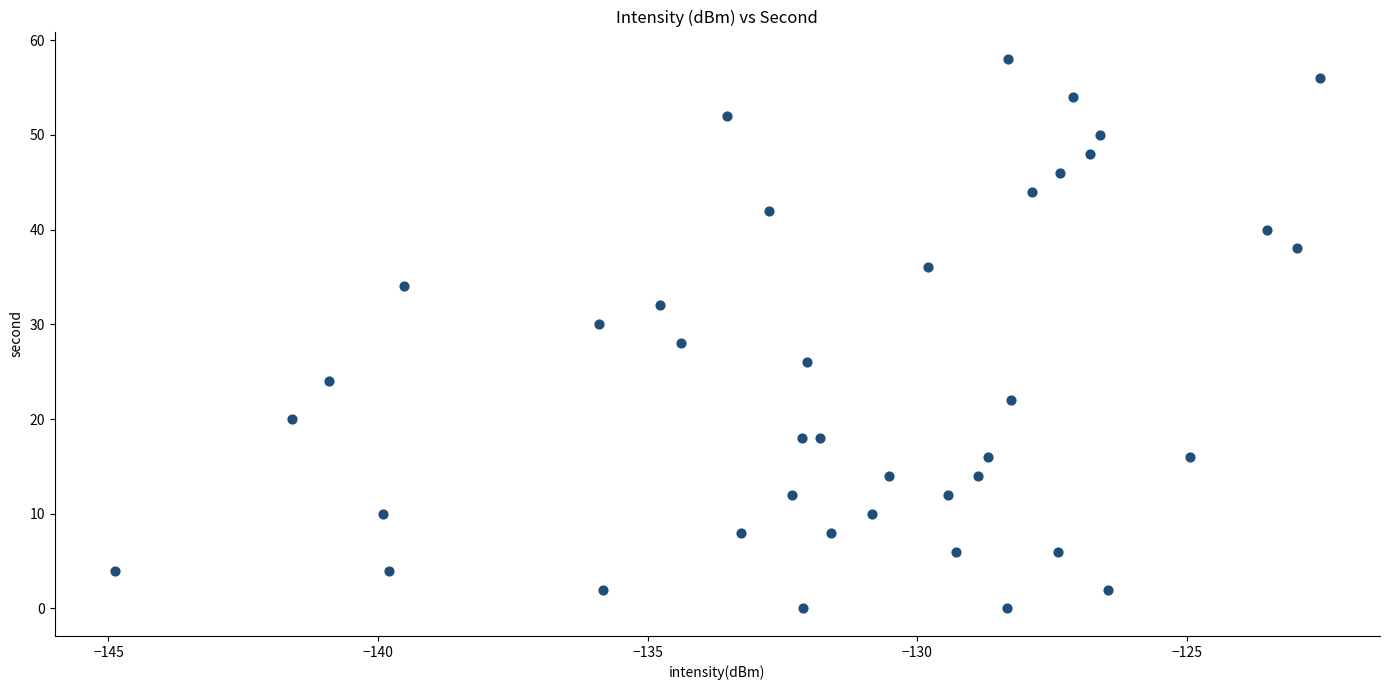

What is the range of Y values (max minus min)?

58